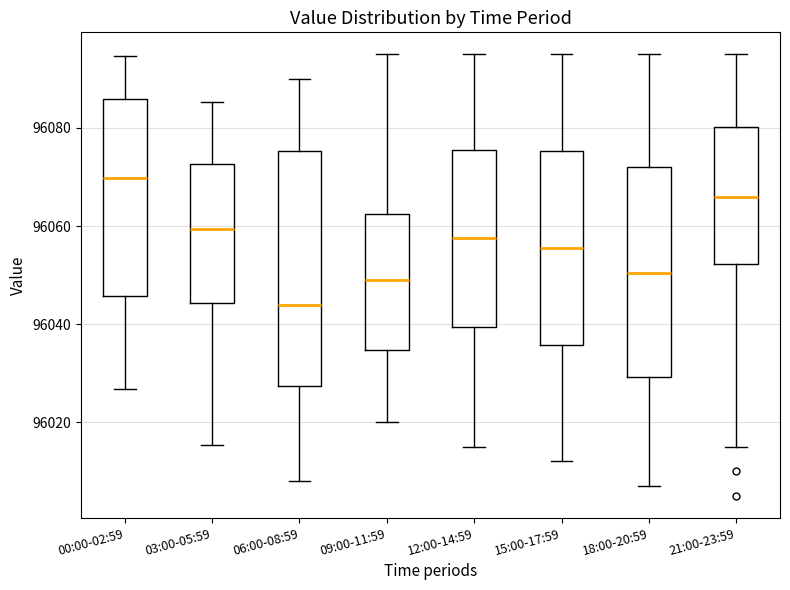

Reading left to right, read every box against the y-axis: the position of its median line, the range the box covers, and the ends of its whiskers. The values are not printed on the chart, so give them approximately, as read against the axis.

00:00-02:59: median 96070, box 96046 to 96086, whiskers 96026 to 96094
03:00-05:59: median 96060, box 96044 to 96072, whiskers 96016 to 96086
06:00-08:59: median 96044, box 96028 to 96076, whiskers 96008 to 96090
09:00-11:59: median 96050, box 96034 to 96062, whiskers 96020 to 96096
12:00-14:59: median 96058, box 96040 to 96076, whiskers 96016 to 96096
15:00-17:59: median 96056, box 96036 to 96076, whiskers 96012 to 96096
18:00-20:59: median 96050, box 96030 to 96072, whiskers 96008 to 96096
21:00-23:59: median 96066, box 96052 to 96080, whiskers 96016 to 96096